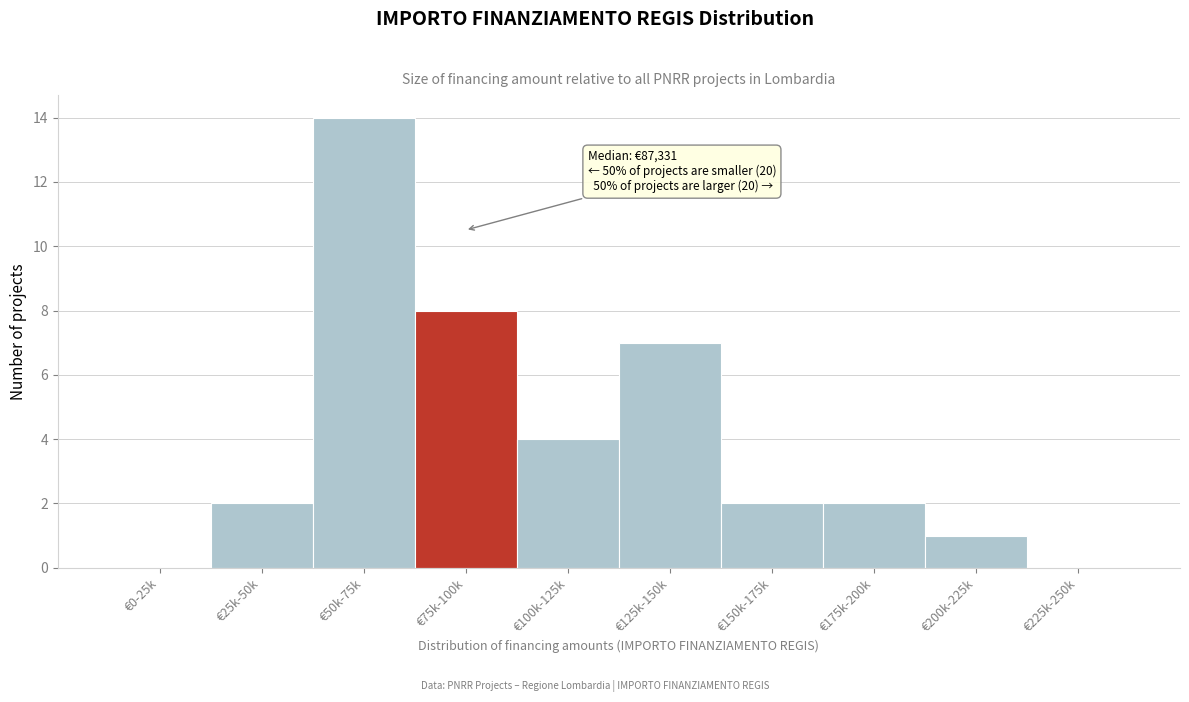

Which has a higher value, €100k-125k or €200k-225k?

€100k-125k